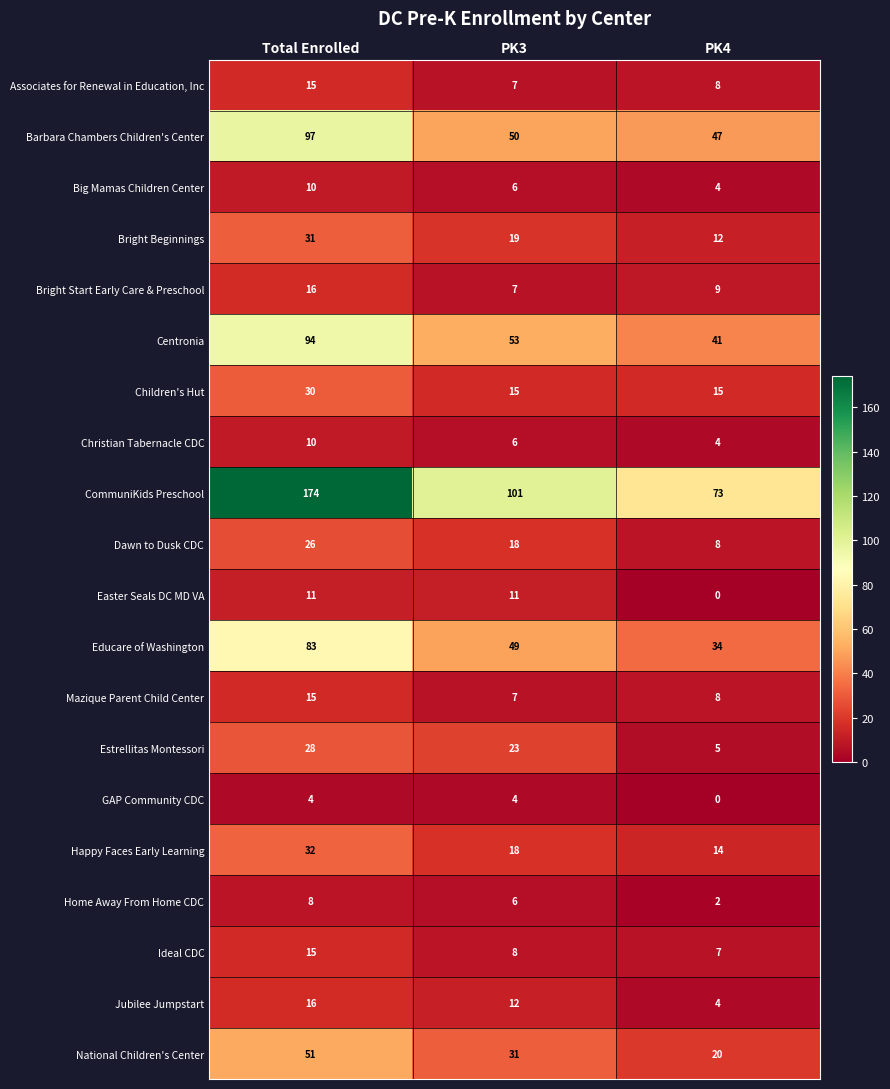

What is the difference between the second highest and minimum values in the National Children's Center series?

11